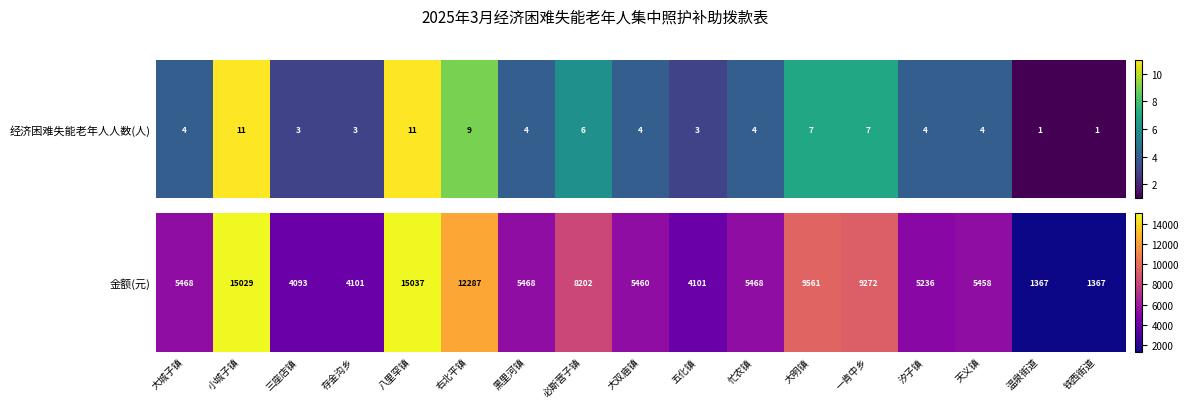

Which category has the lowest value across all series?

温泉街道